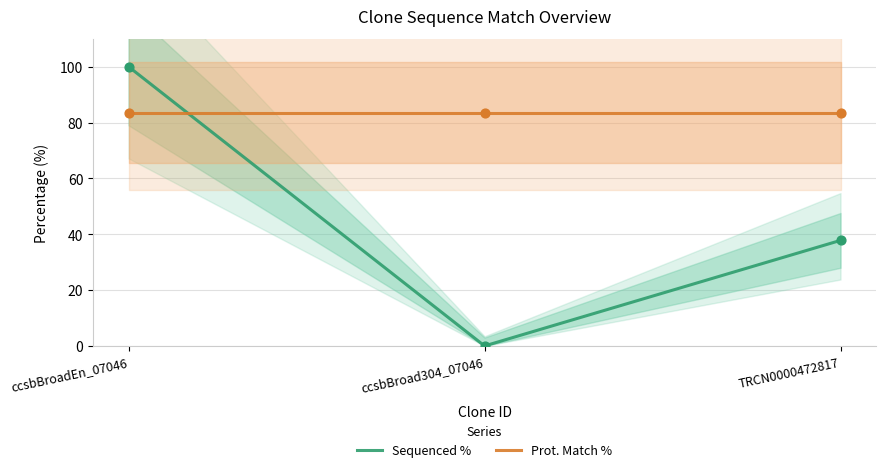

What are all the series names shown in the legend?

Sequenced %, Prot. Match %